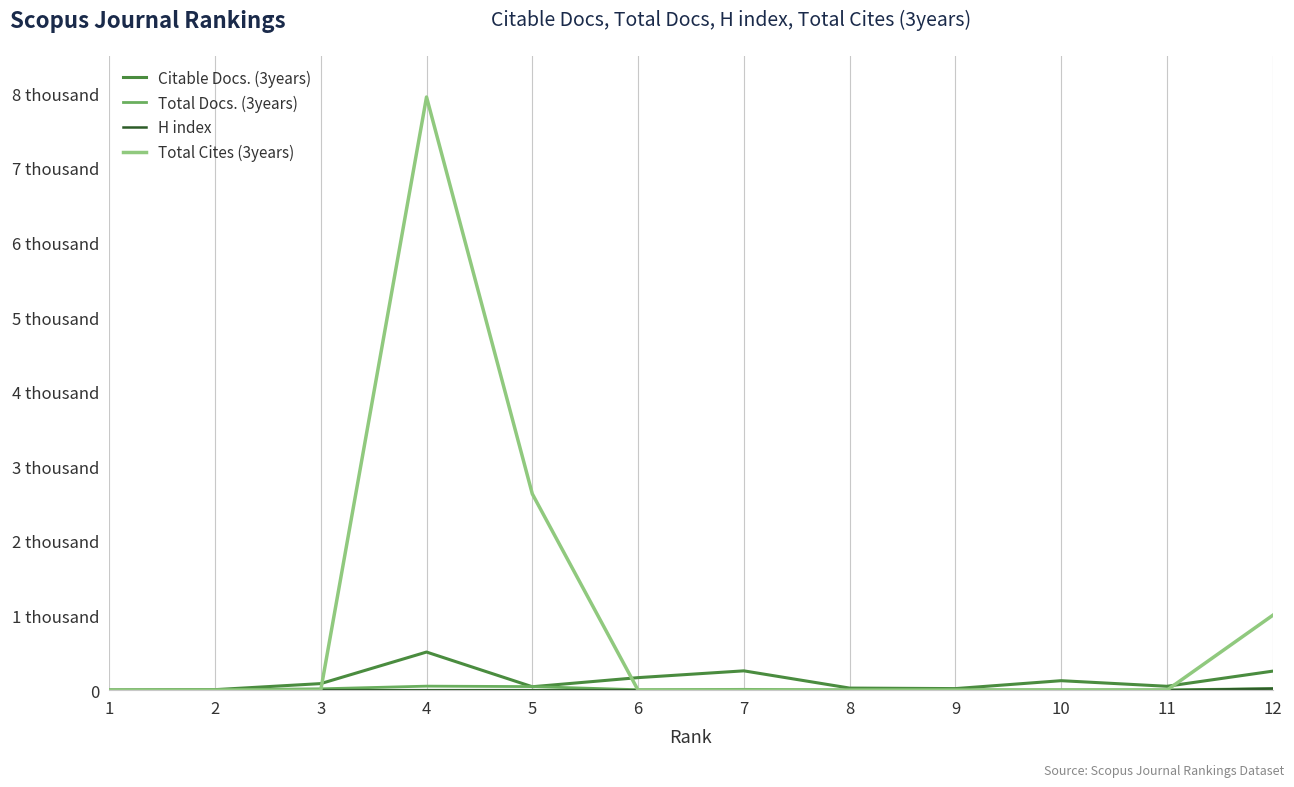

Is this an area chart (filled region under the line)?

No